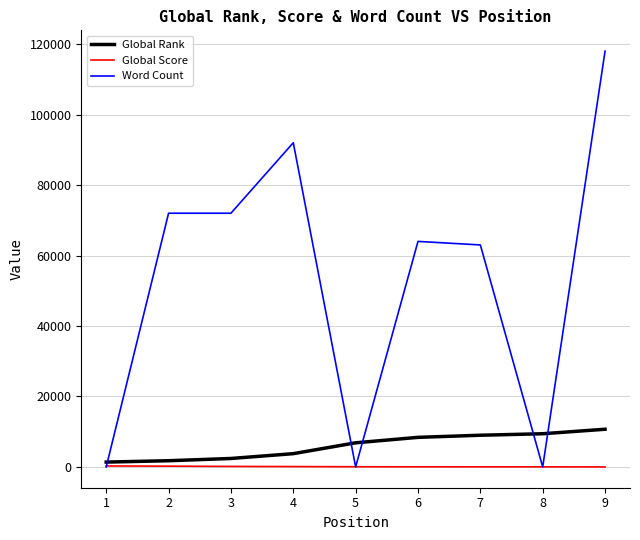

What is the total value across all series at 1?

1649